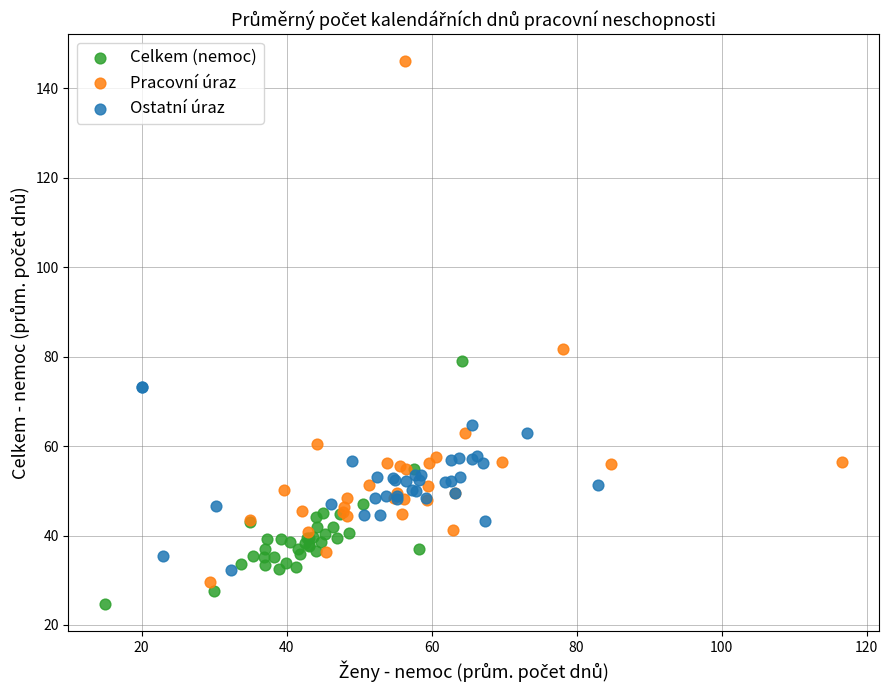

What are all the series names shown in the legend?

Celkem (nemoc), Pracovní úraz, Ostatní úraz